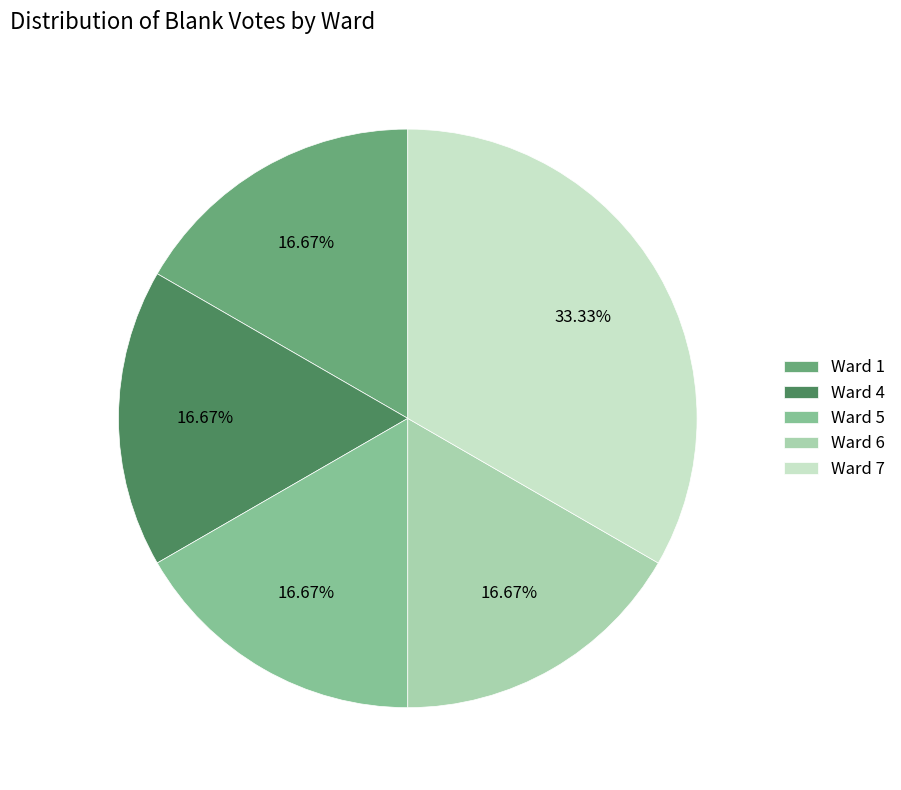

Count the number of slices in the pie.

5